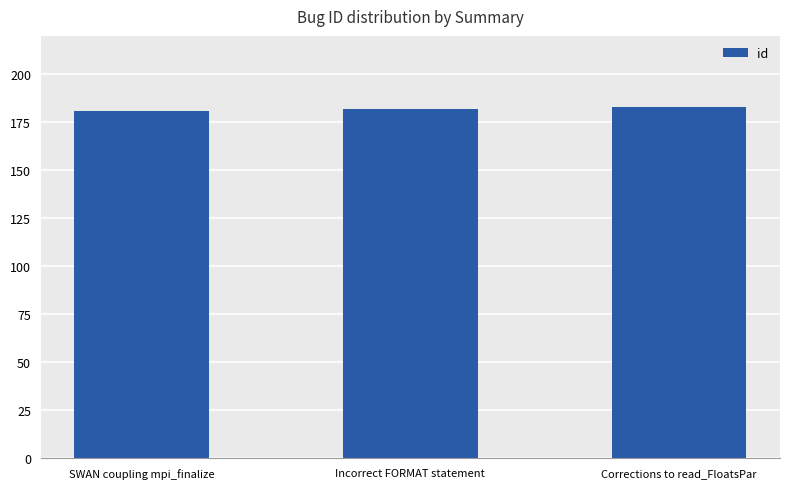

Reading left to right, transcribe all the data shown in this chart.

181	182	183